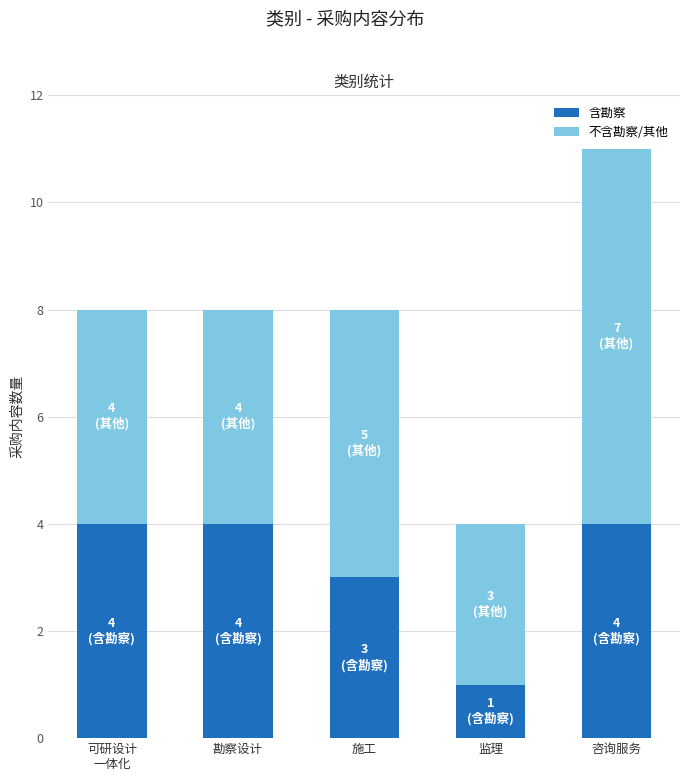

At which label does 含勘察 reach its minimum?

监理